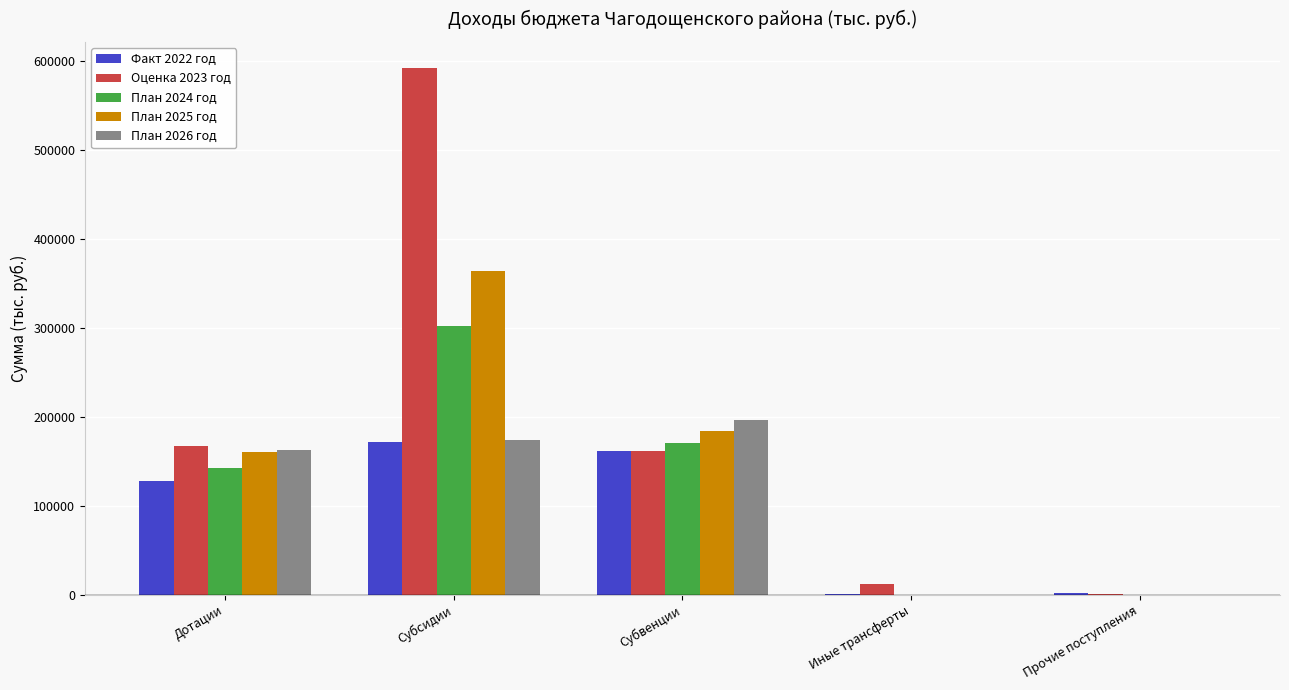

What is the difference between the Оценка 2023 год values at Прочие поступления and Субсидии?

590743.1